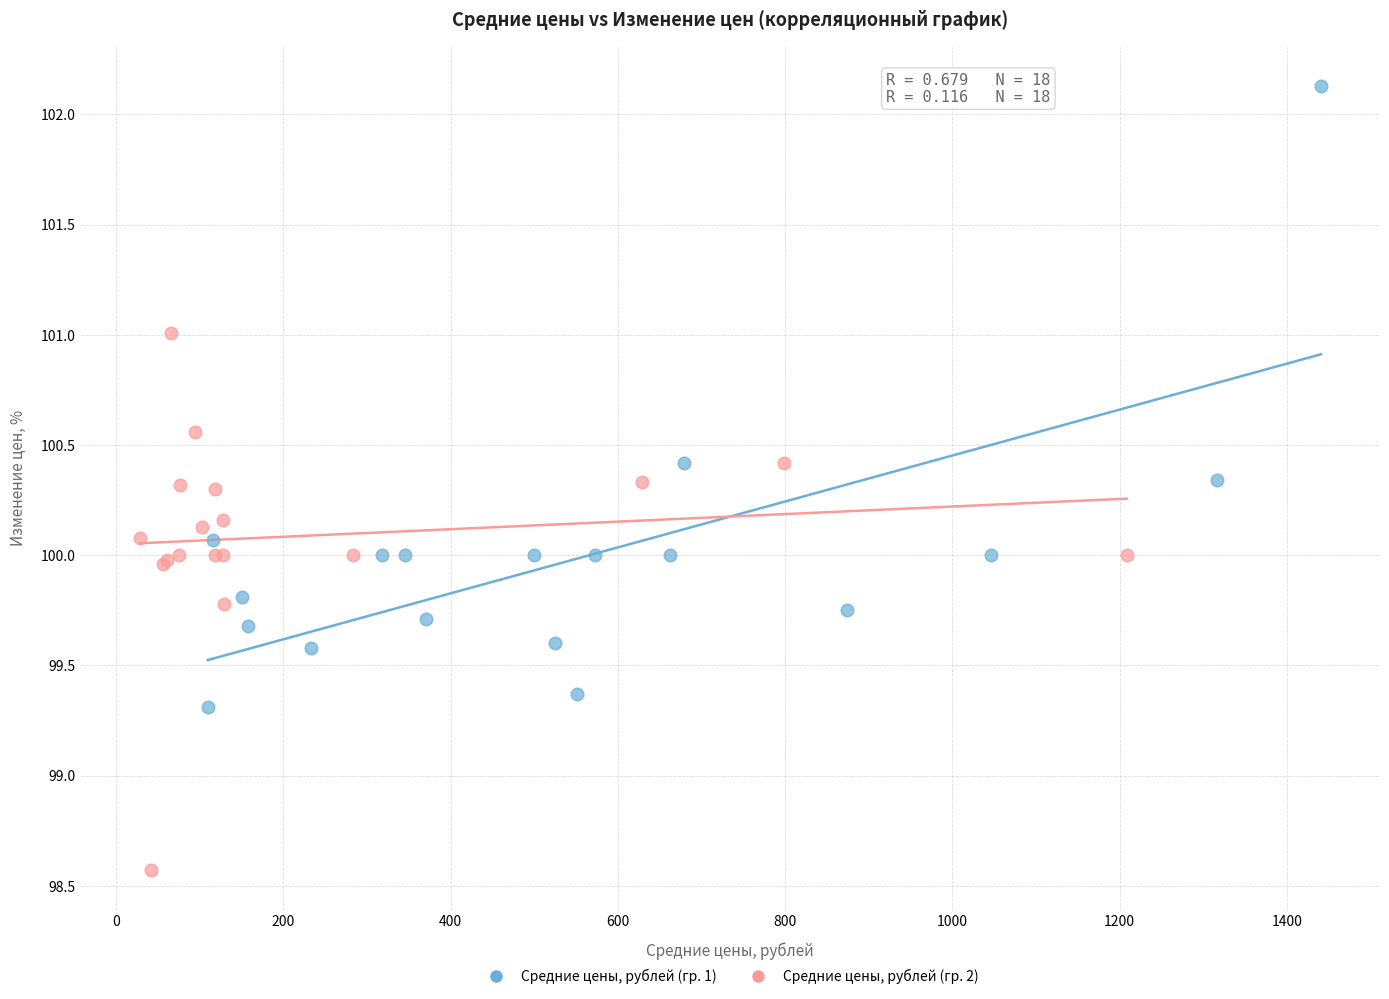

What are all the series names shown in the legend?

Средние цены, рублей (гр. 1), Средние цены, рублей (гр. 2)